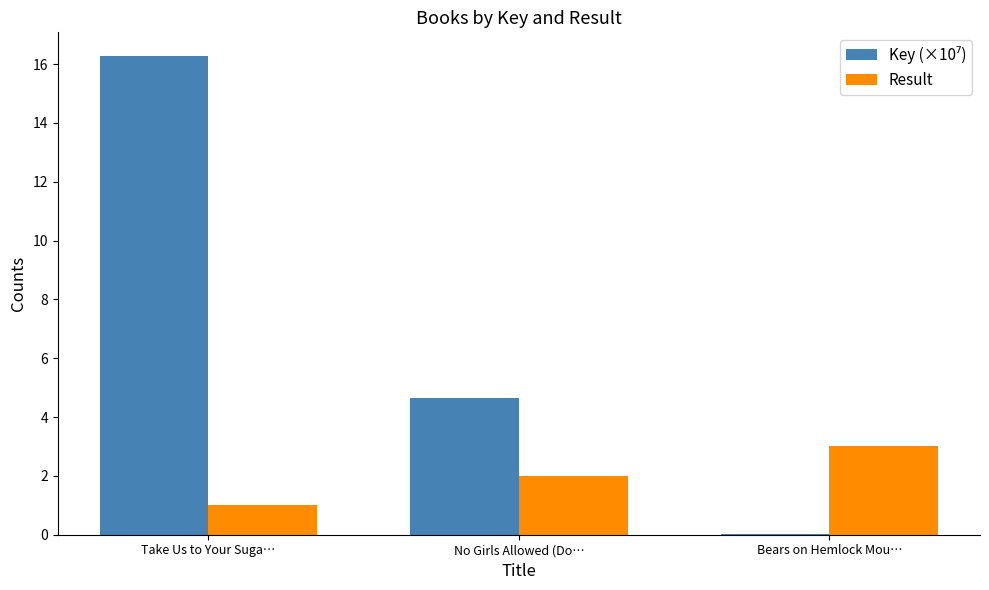

What is the total value across all series at Take Us to Your Suga…?

17.3